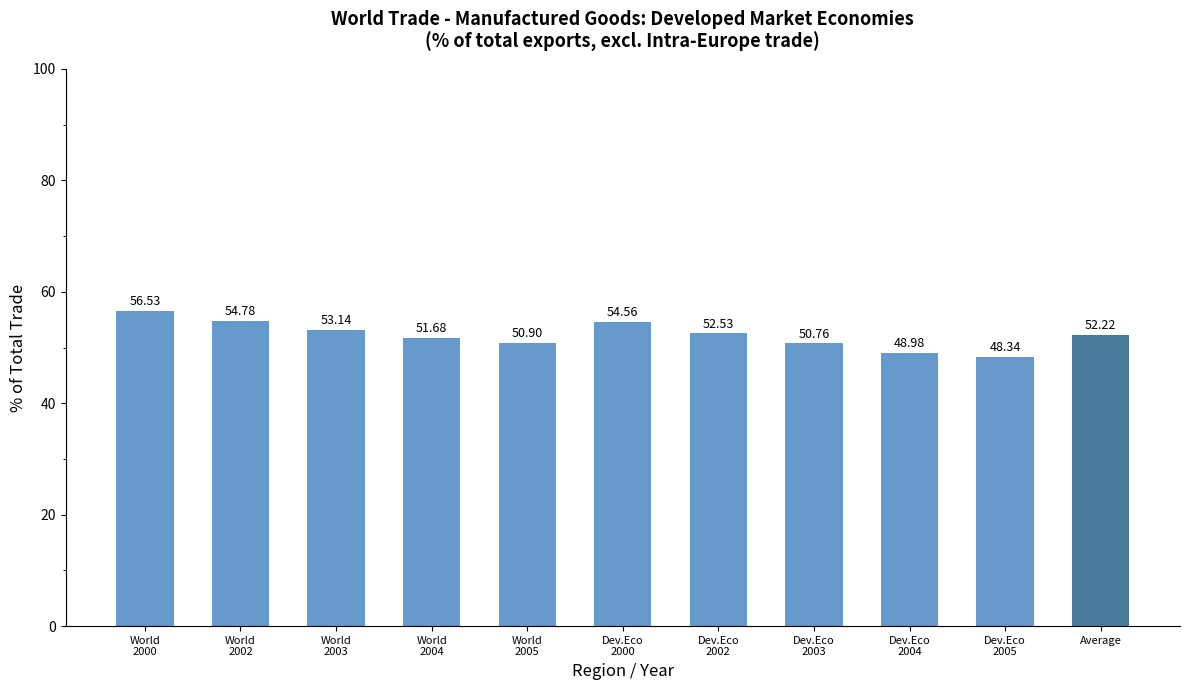

How many categories are shown in the chart?

11